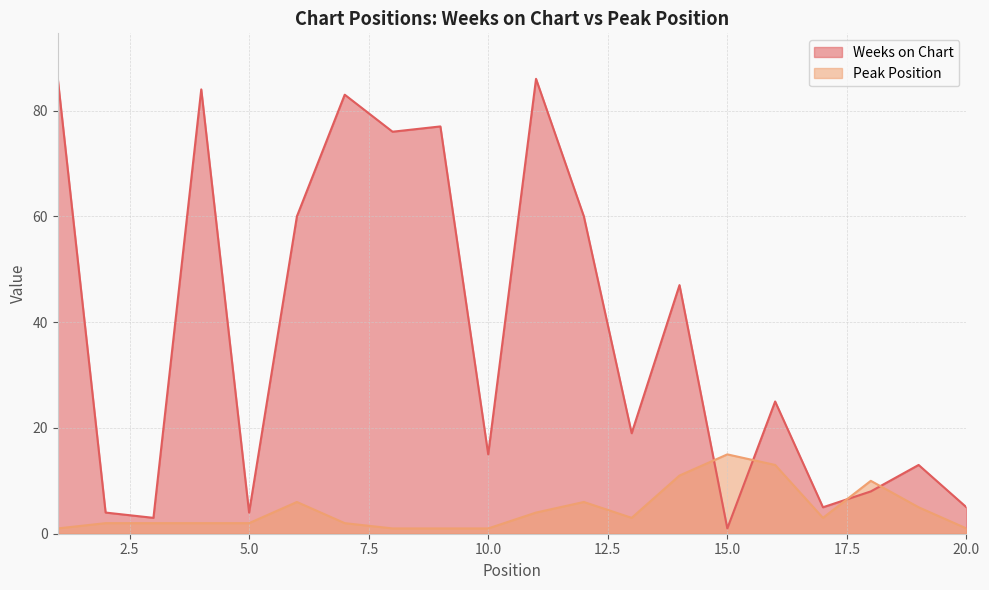

What is the difference between the maximum and minimum values in the Peak Position series?

14